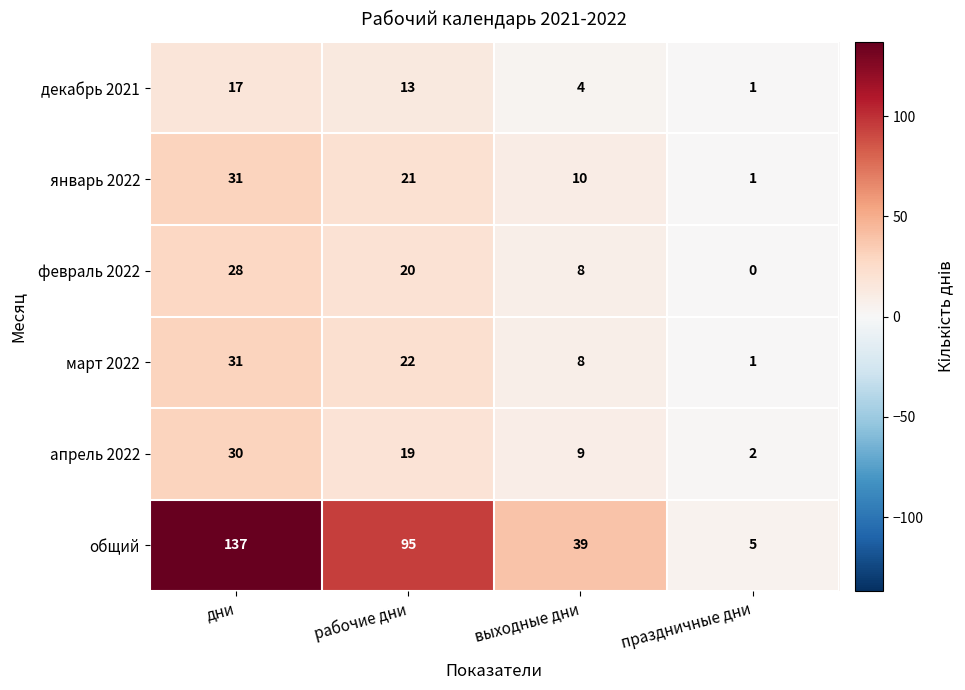

At which label does общий first exceed 95?

дни